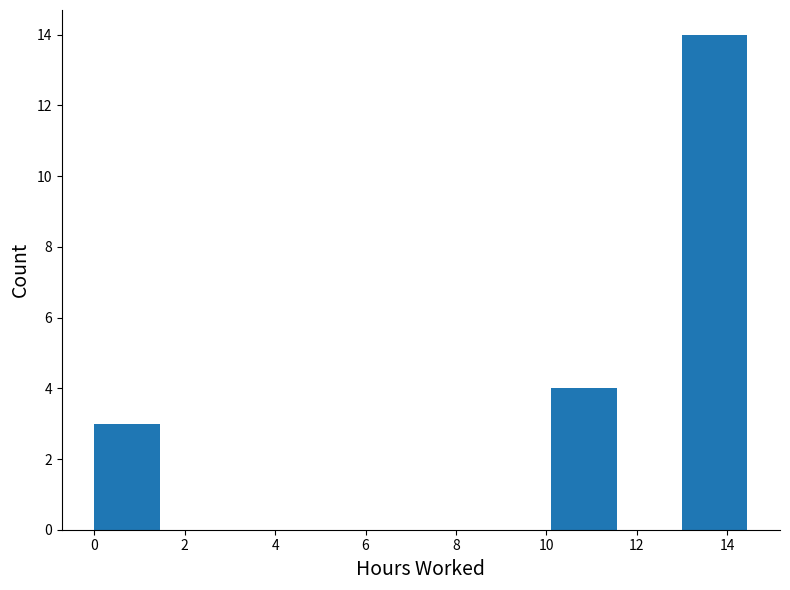

What is the height of the bar covering 13.0 to 14.4 on the x-axis? Neither the bar edges nor the heights are printed on the chart, so give them approximately, as read against the axes.

14